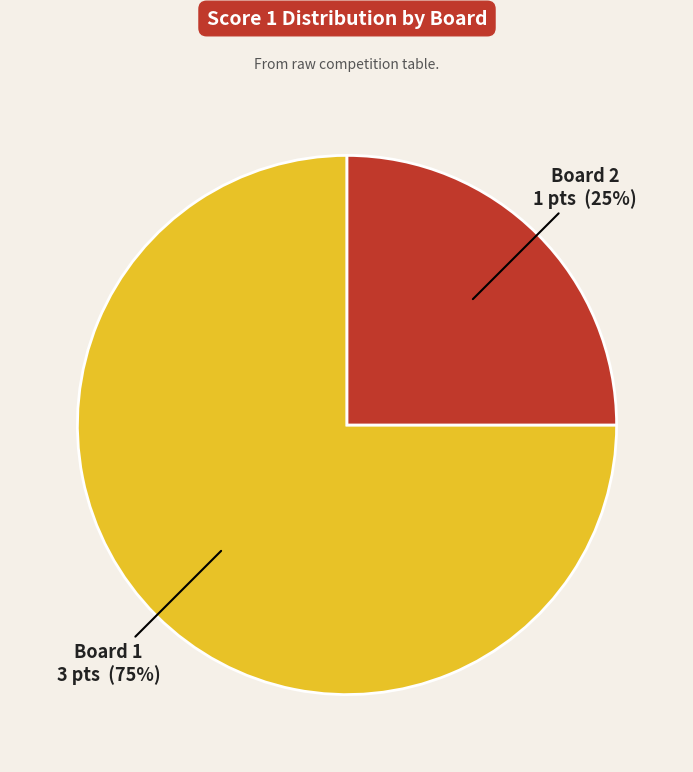

How many slices are in this pie chart?

2